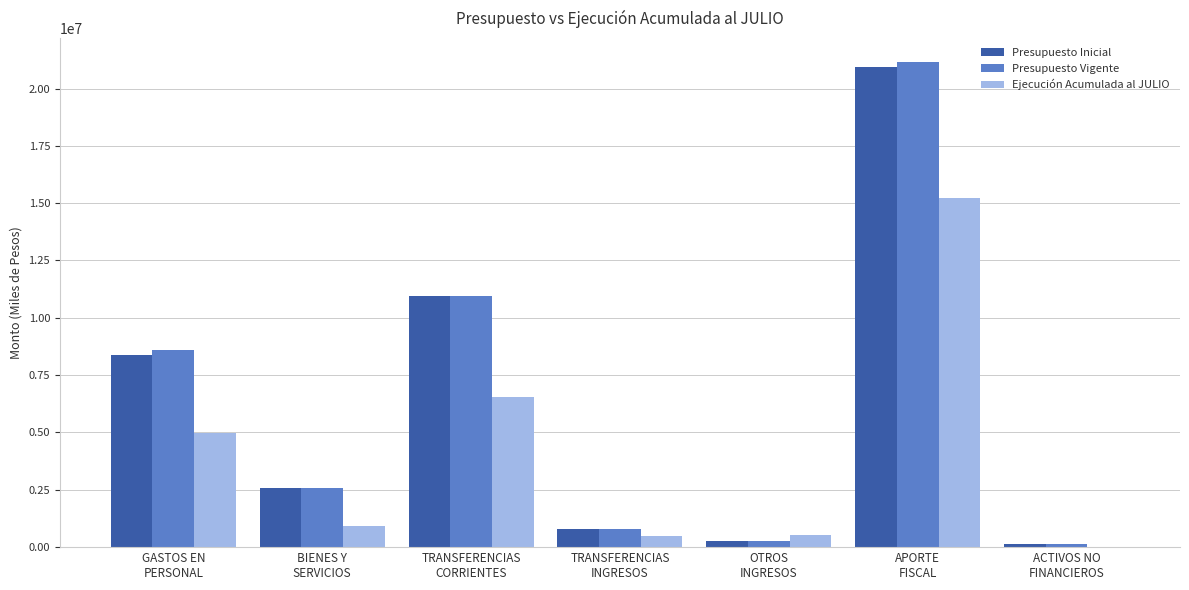

What is the sum of all Presupuesto Inicial values?

44043440